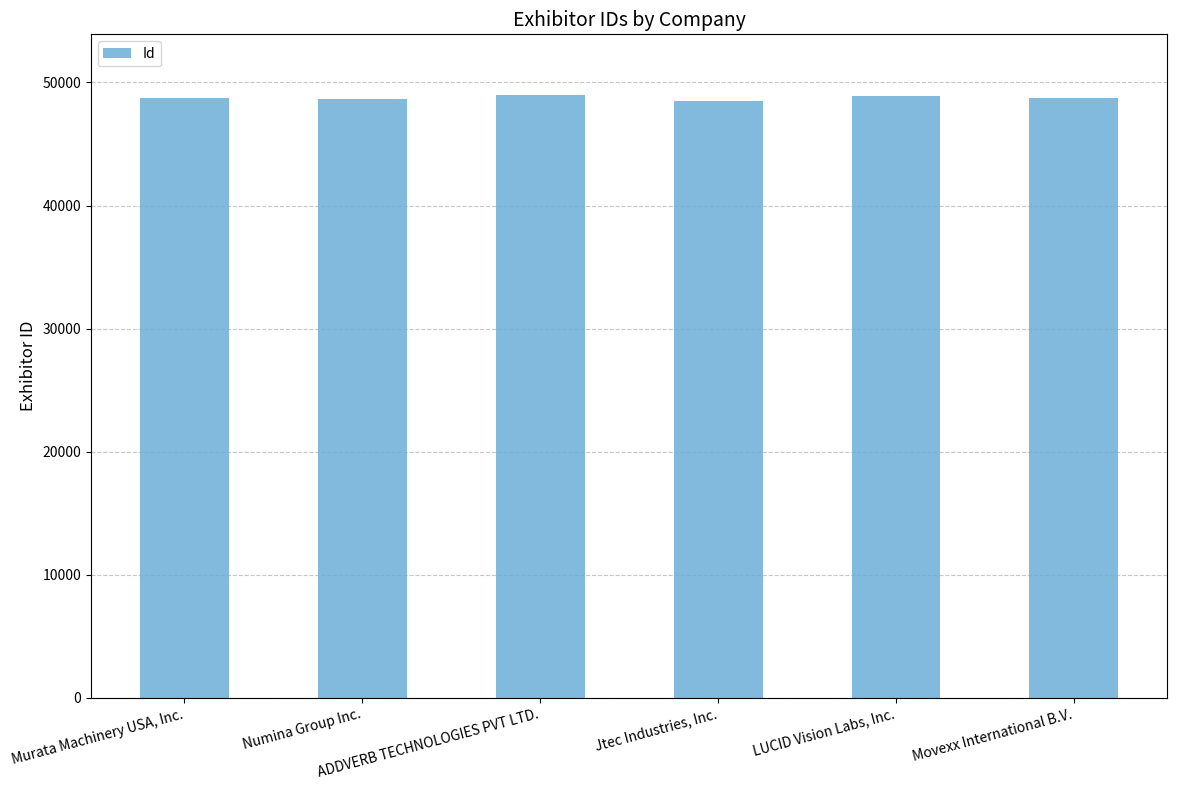

How many bars are there in total?

6